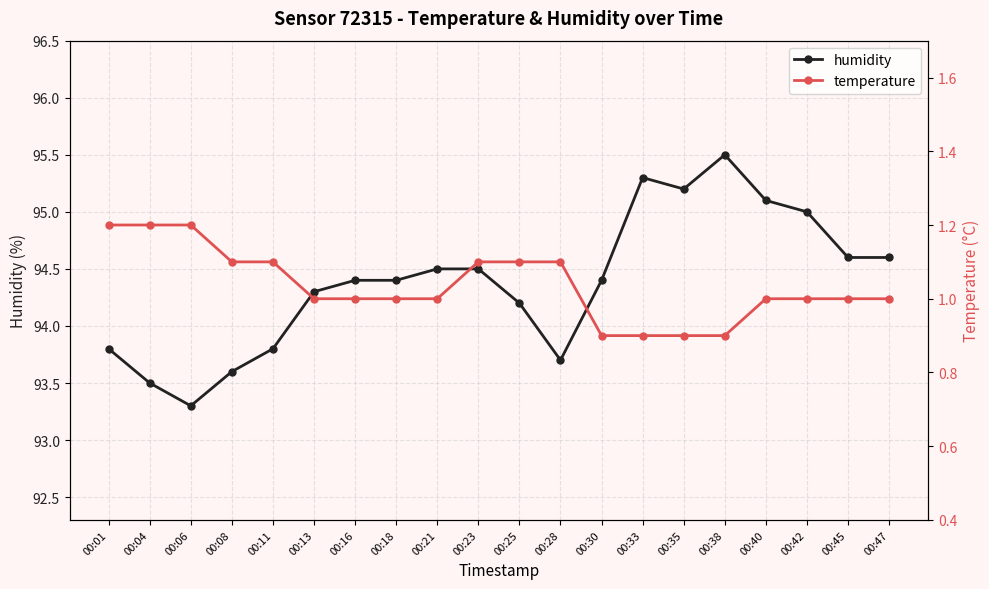

Rank the series at 00:11 from highest to lowest value.

humidity, temperature